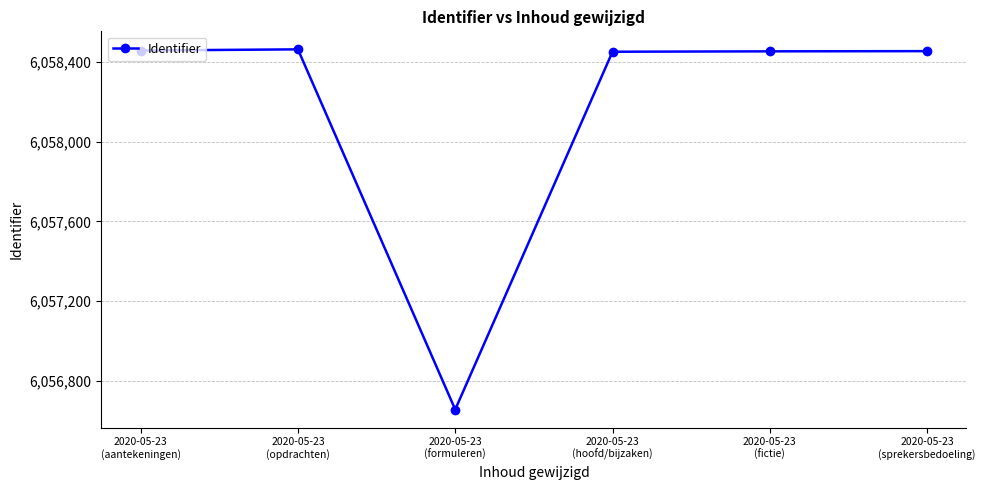

Is this an area chart (filled region under the line)?

No